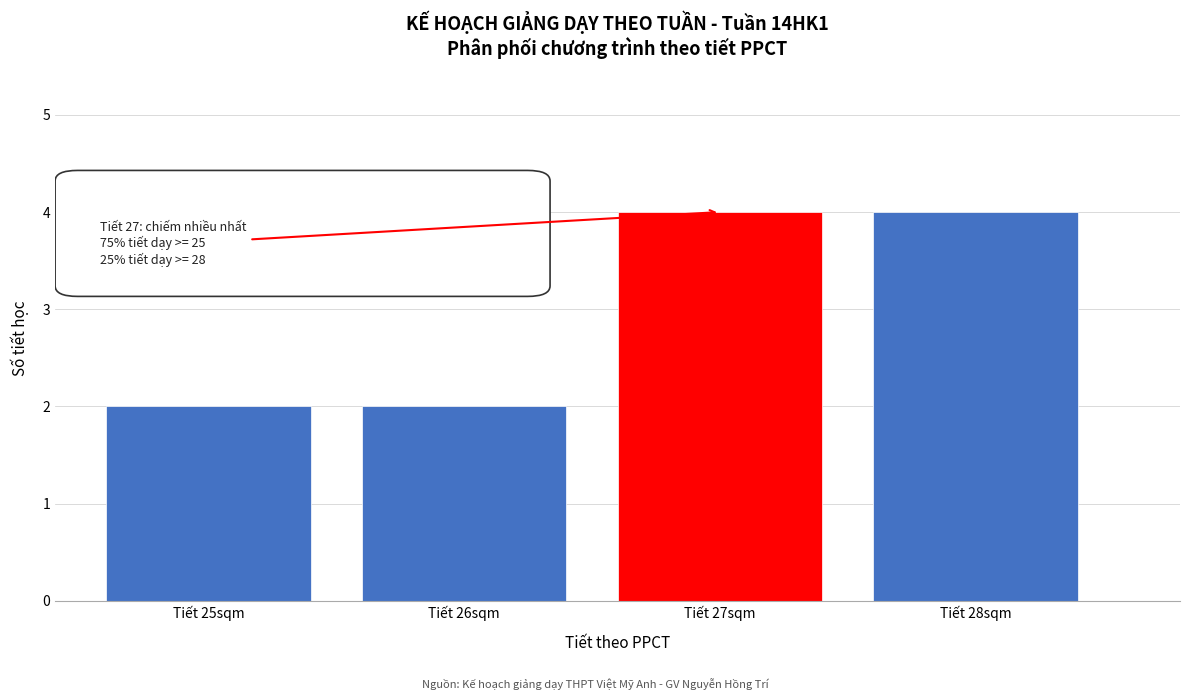

Reading left to right, list all the values displayed in this chart.

2	2	4	4